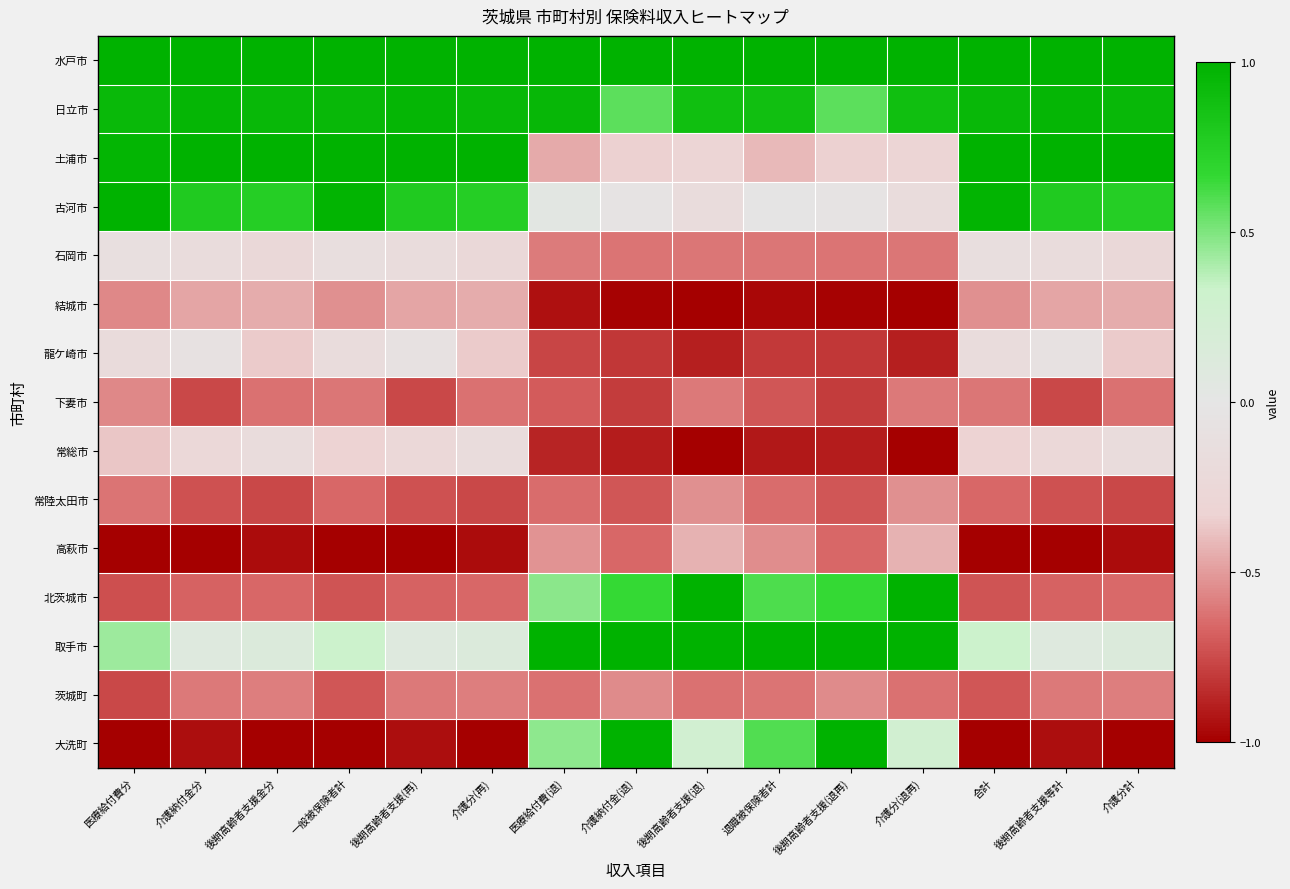

Rank the series at 退職被保険者計 from highest to lowest value.

水戸市, 取手市, 日立市, 北茨城市, 大洗町, 古河市, 土浦市, 高萩市, 石岡市, 茨城町, 常陸太田市, 下妻市, 龍ケ崎市, 常総市, 結城市